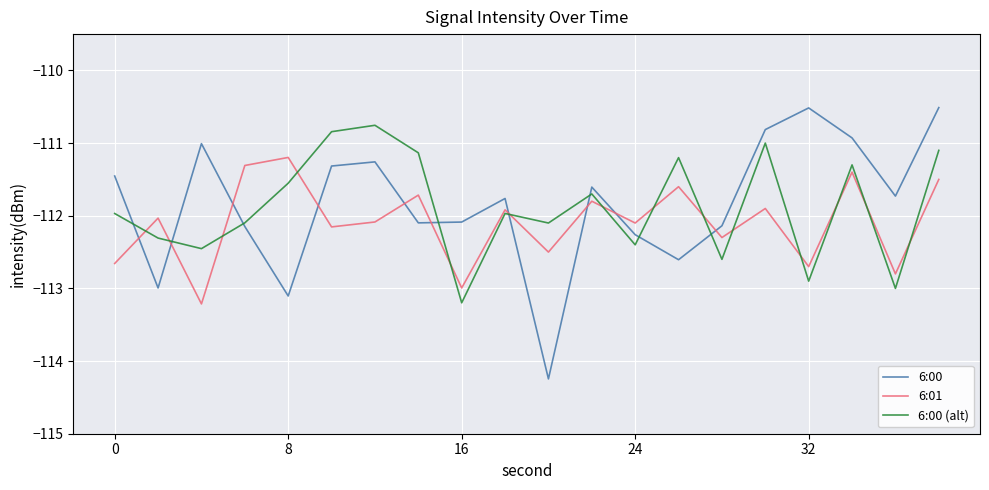

How many times do 6:00 and 6:00 (alt) cross each other?

8